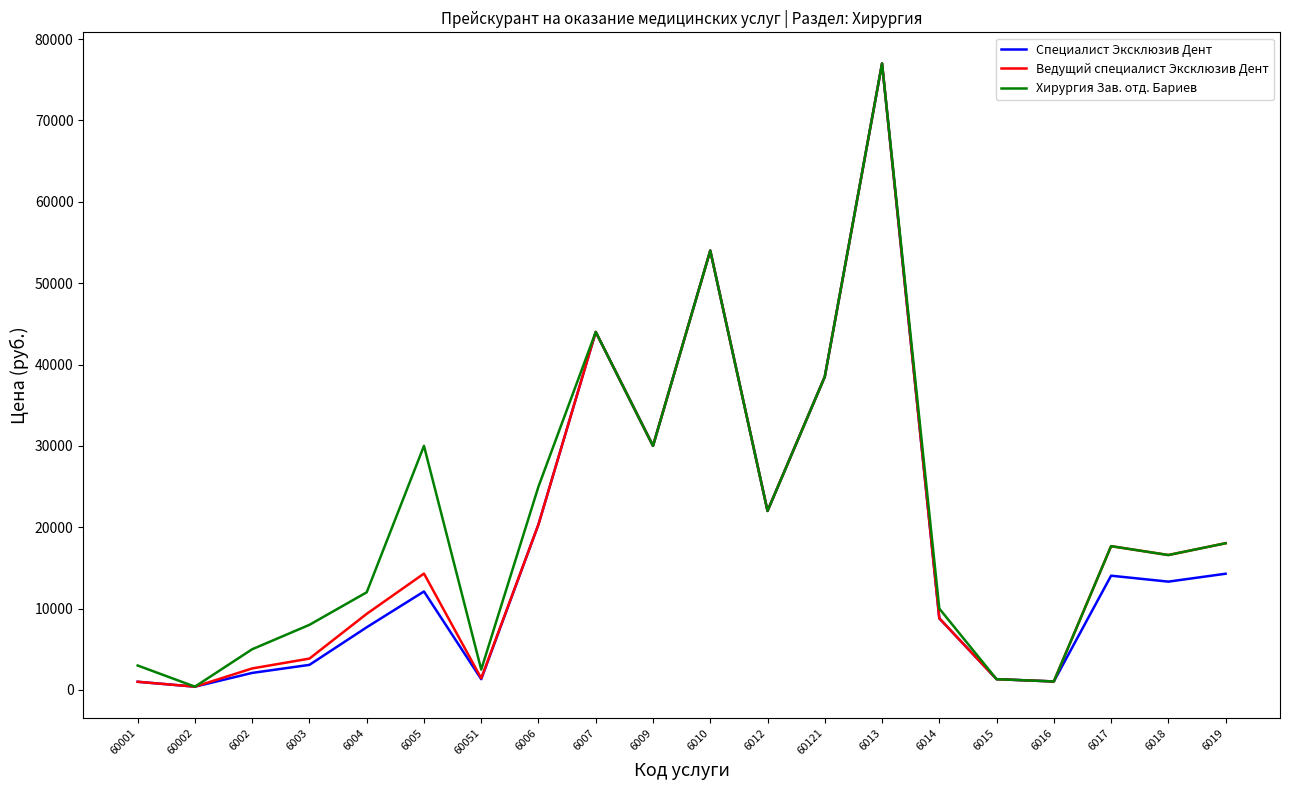

What is the sum of all Хирургия Зав. отд. Бариев values?

416040